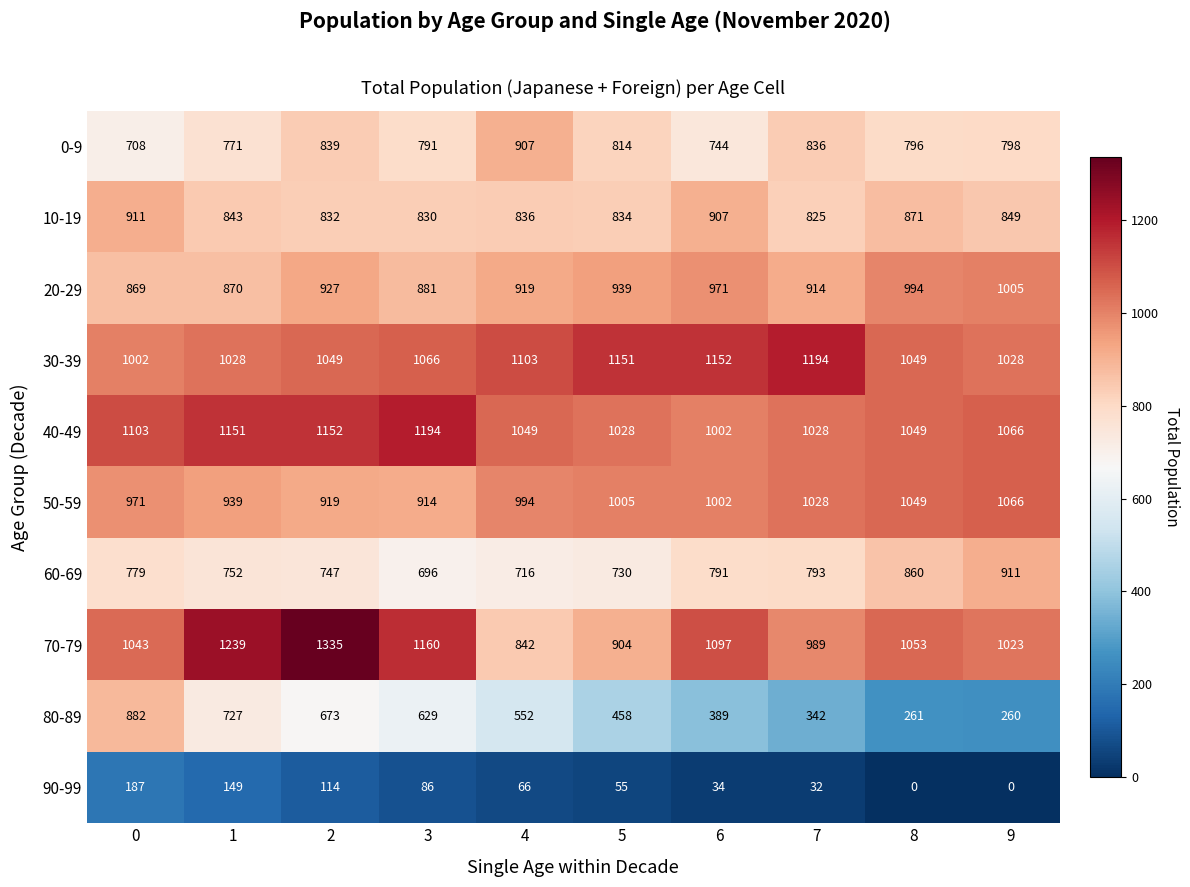

Is it true that 20-29 equals 693 at 8?

False